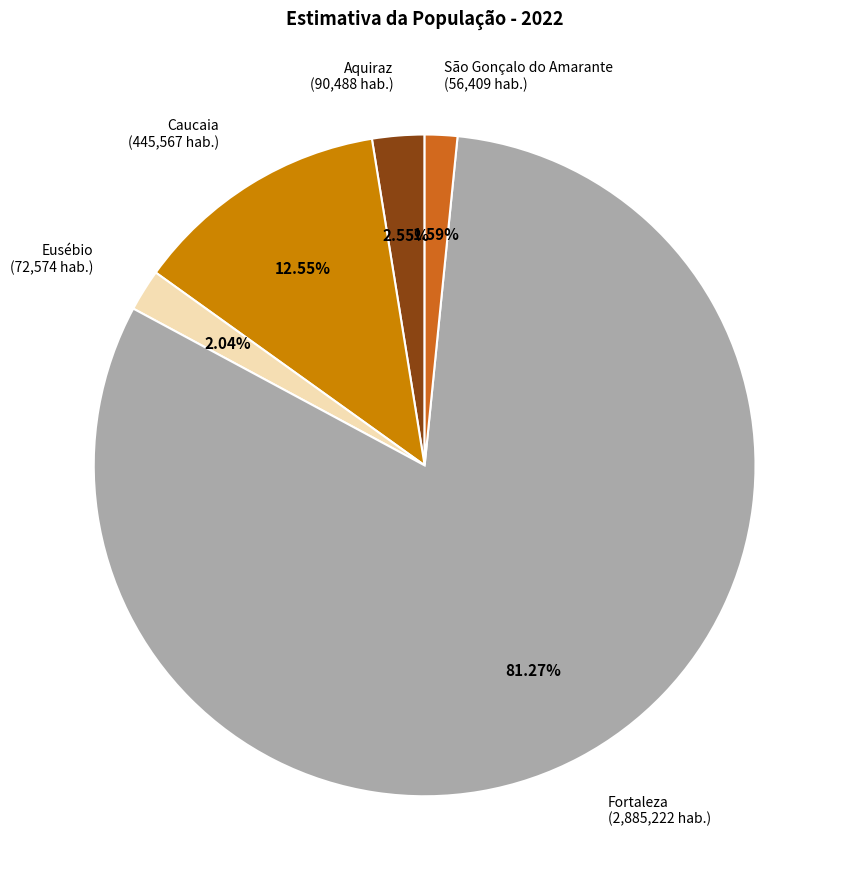

Which category accounts for the majority?

Fortaleza